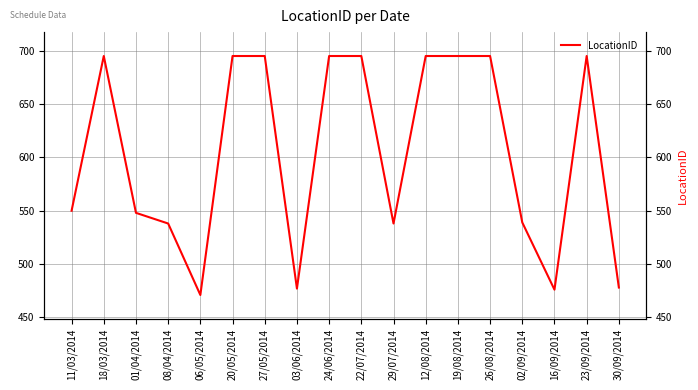

At which label is the value closest to 583?

11/03/2014